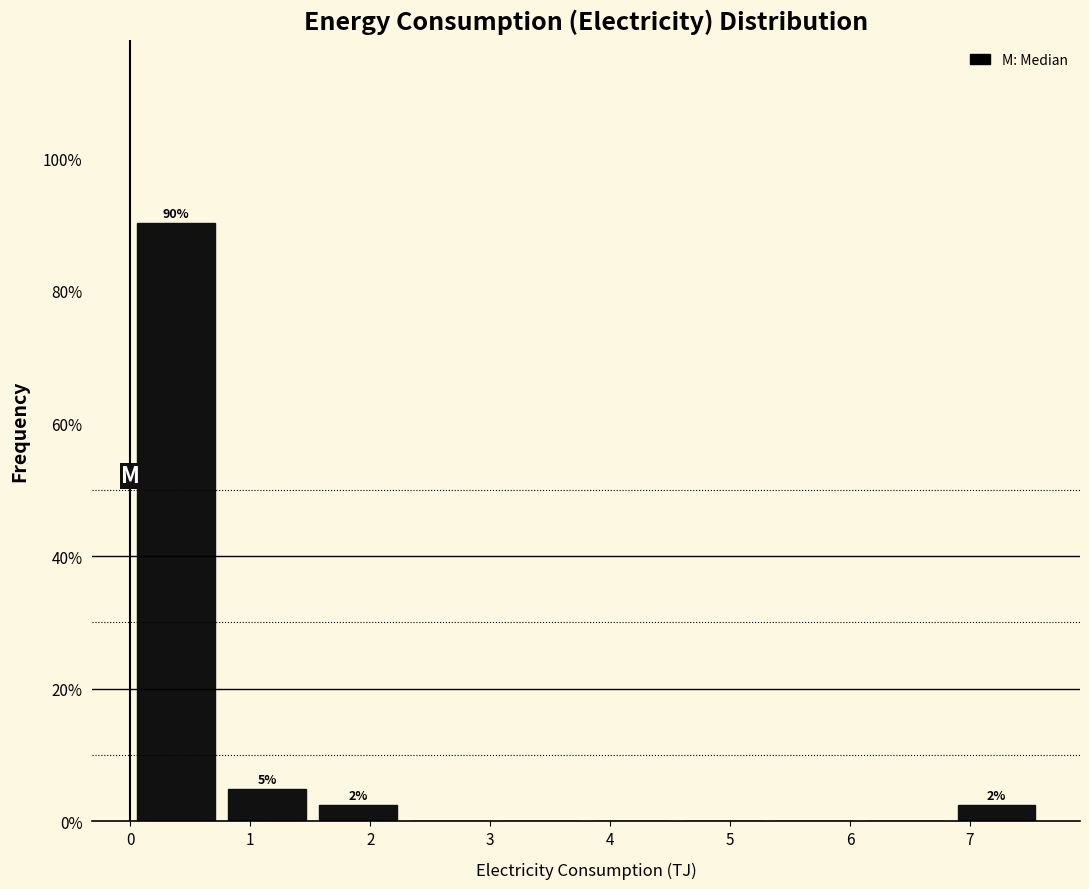

Over which range of the x-axis is the bar tallest?

0.00 to 0.76